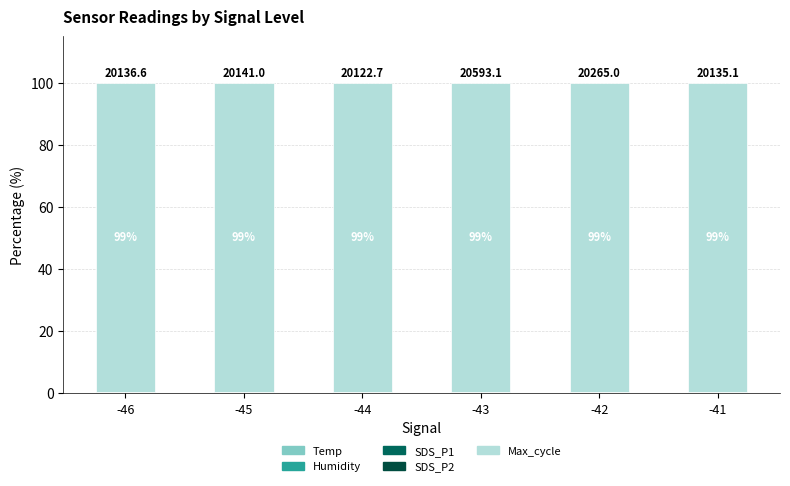

Does the chart contain stacked bars?

Yes